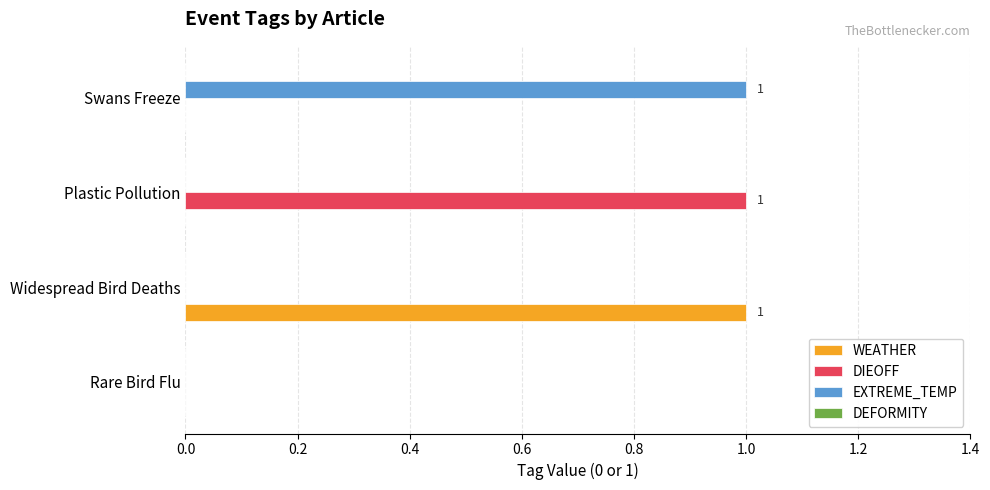

The value of DIEOFF at Swans Freeze is 0. True or false?

True